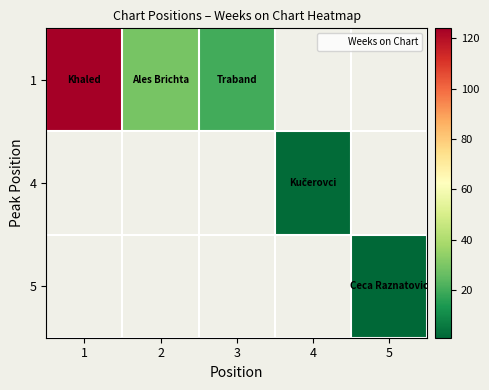

Is the value of 1 at 4 greater than the value of 4 at 2?

No